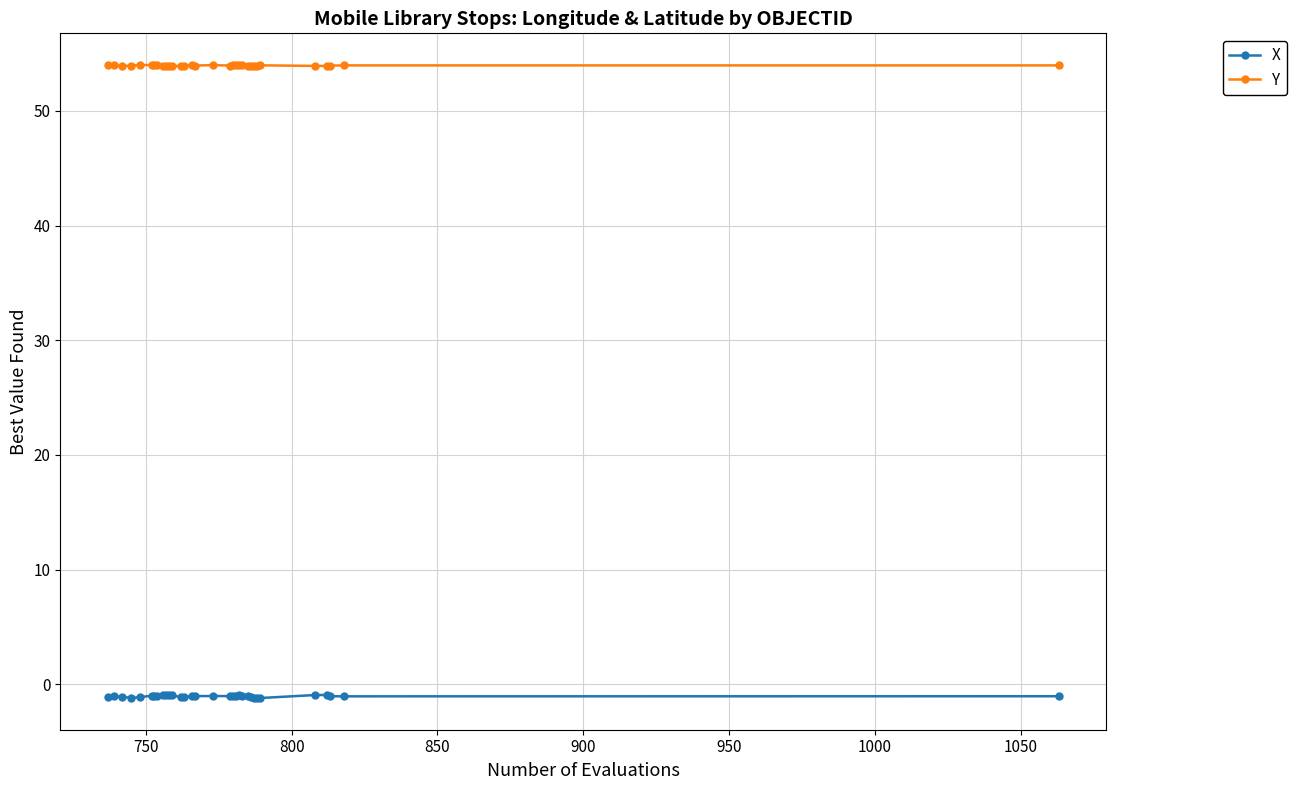

What is the sum of all X values?

-33.6